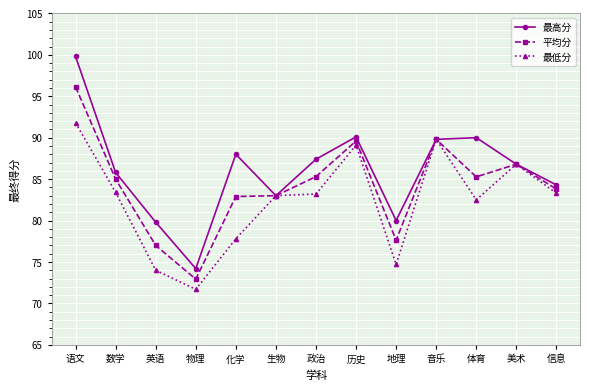

How many lines are shown in the chart?

3